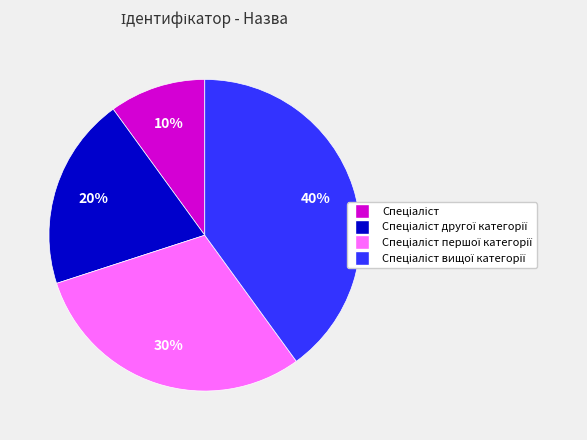

Is there any slice that represents more than half of the pie?

No